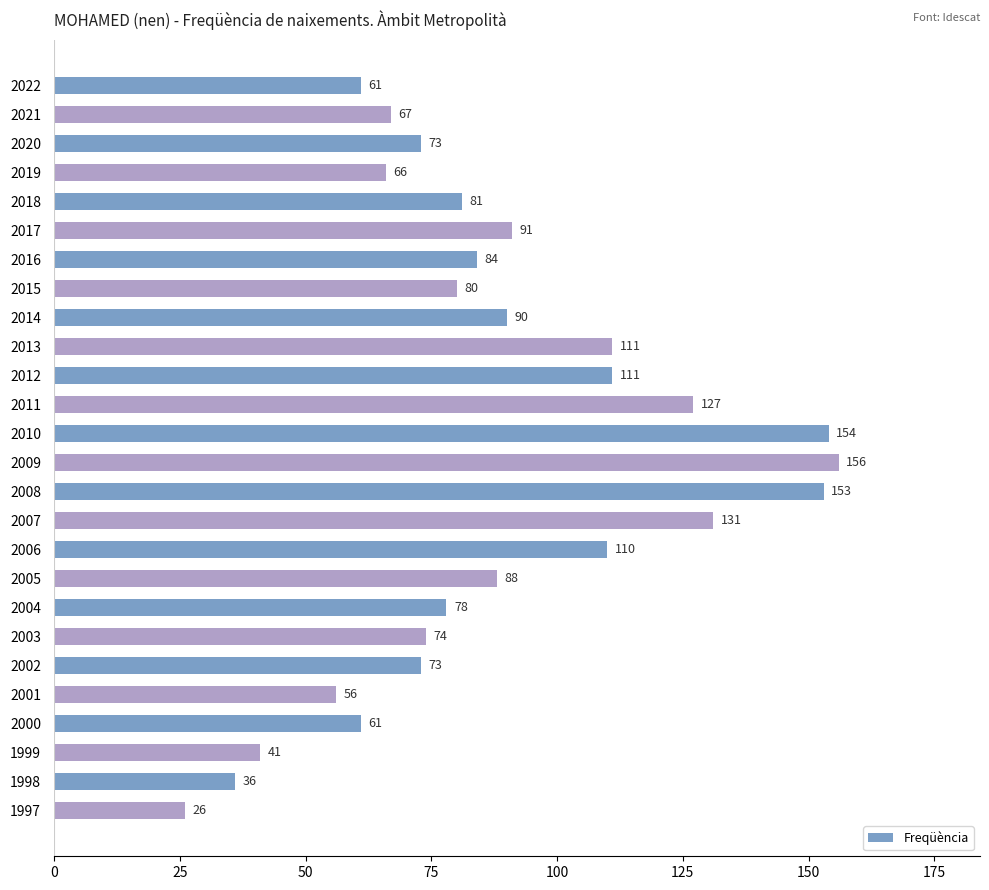

What is the difference between the maximum and minimum values?

130